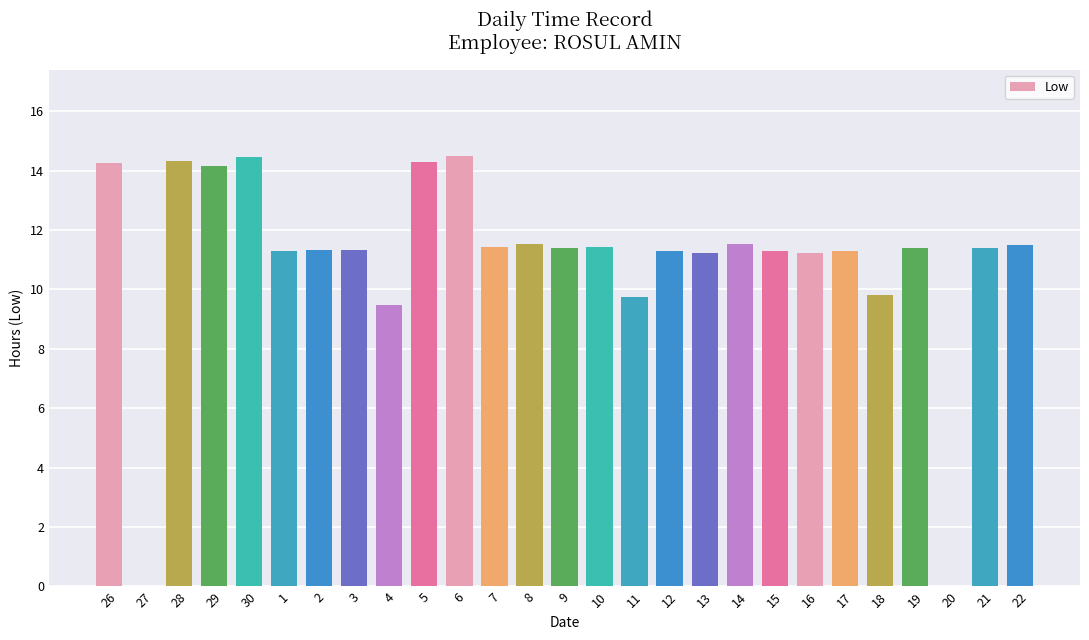

Between 6 and 21, which is larger?

6